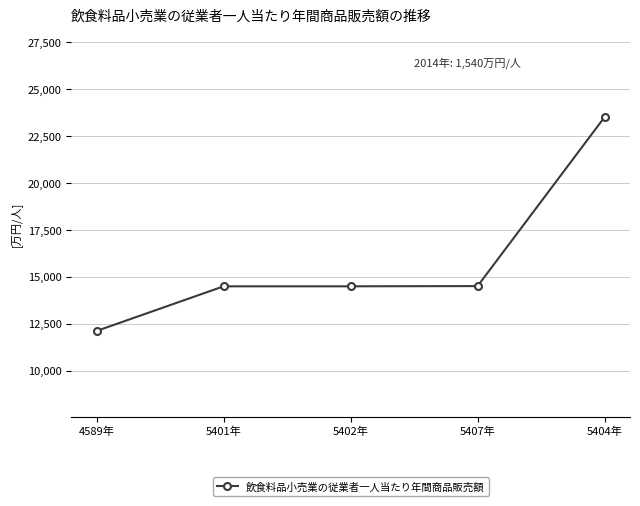

What is the change in value from 4589年 to 5407年?

+2392